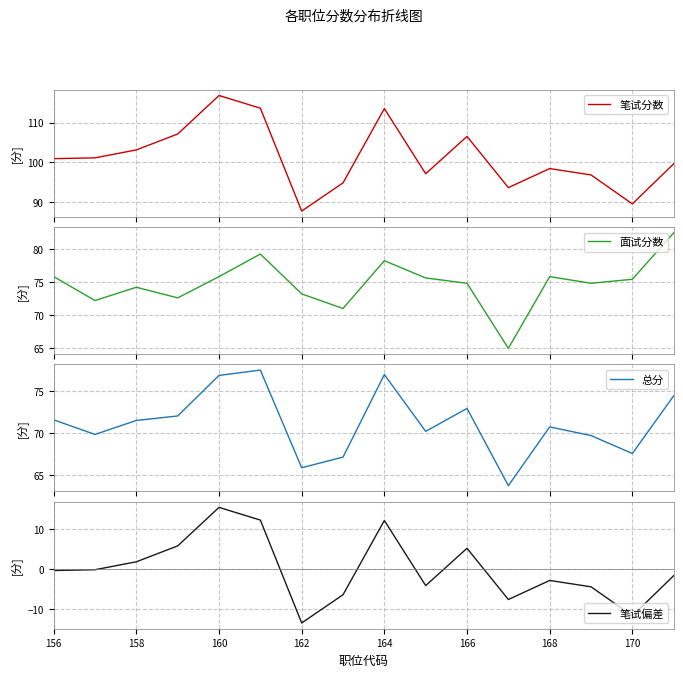

What value does the 笔试分数 series have at 156?

100.9